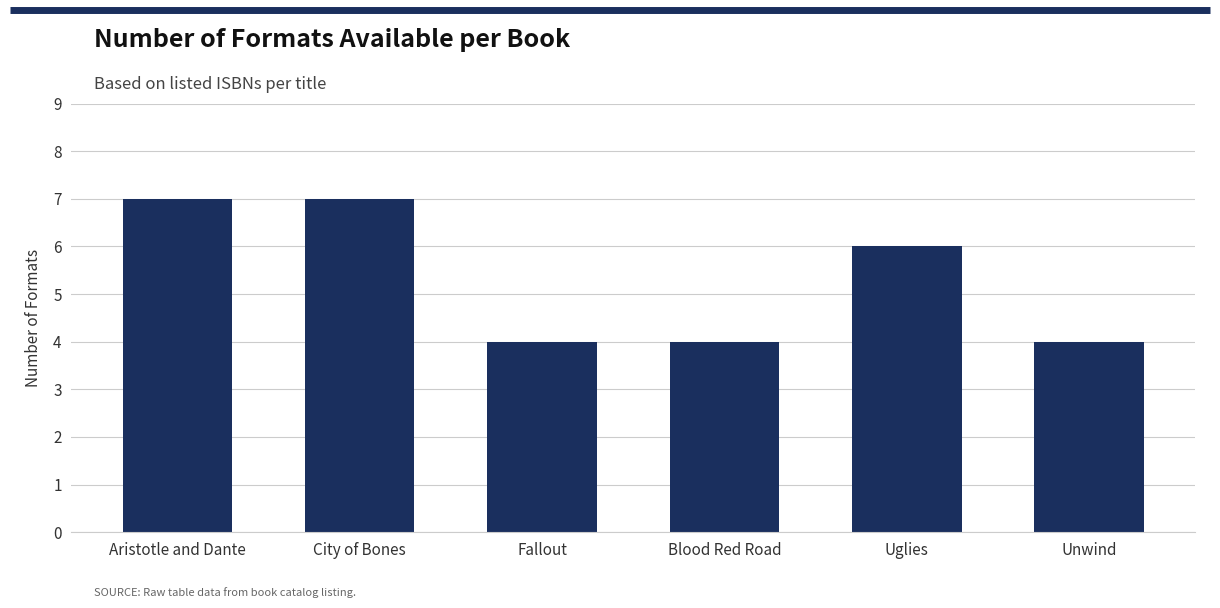

What is the average value?

5